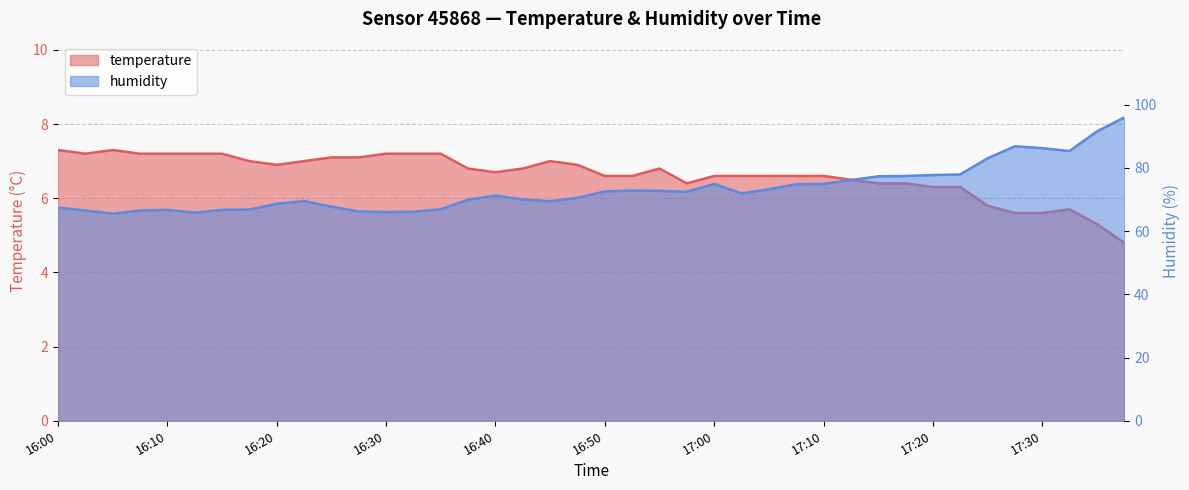

Rank the series by their maximum value, from lowest to highest.

temperature, humidity